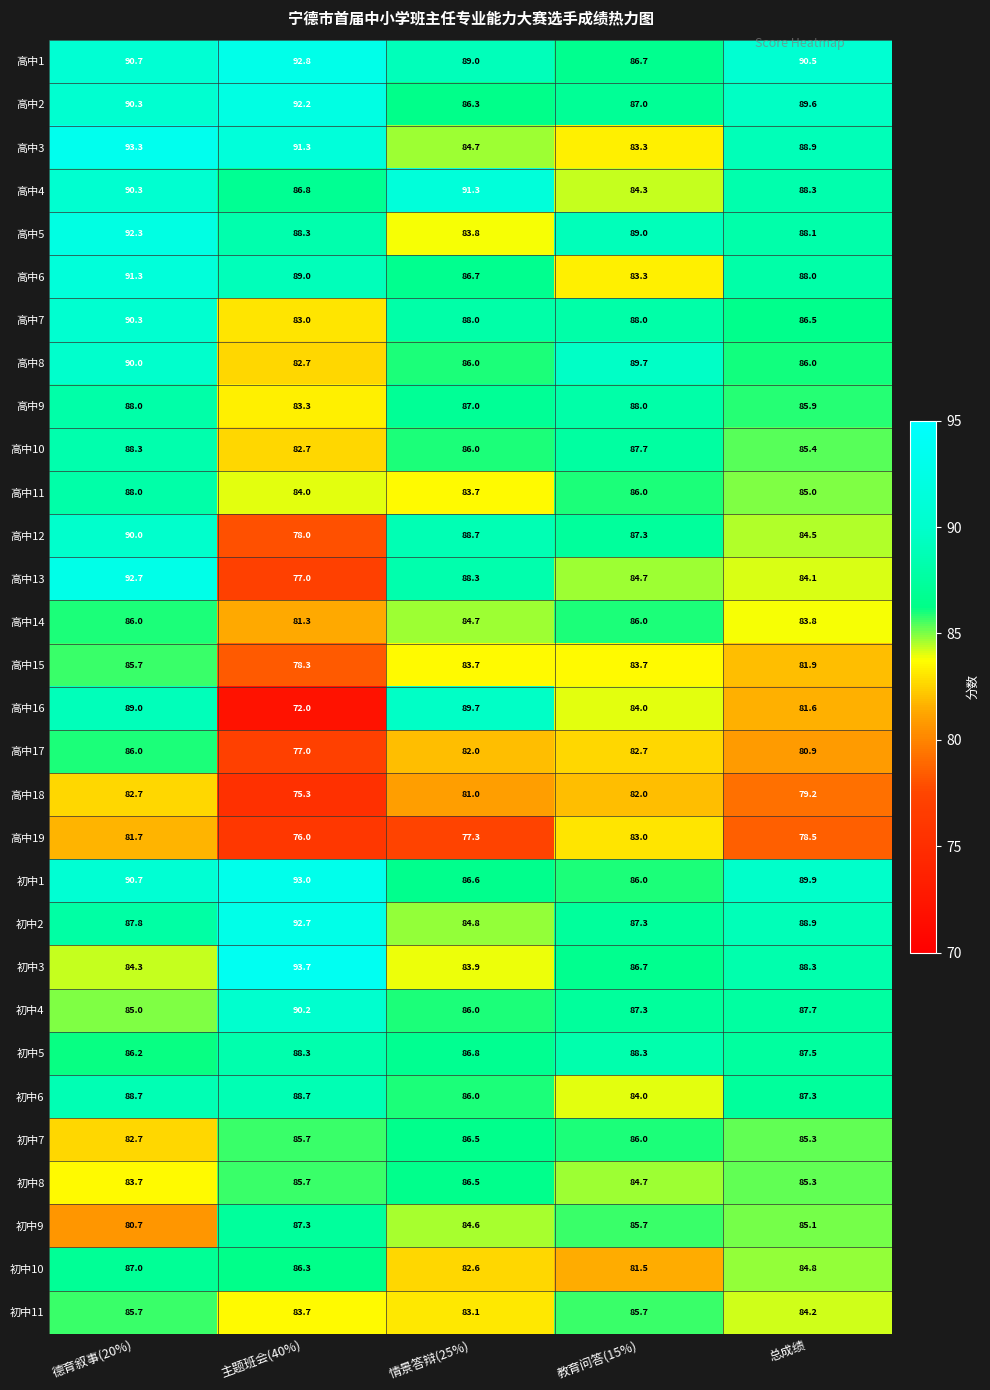

At how many categories does at least one series exceed 78?

5